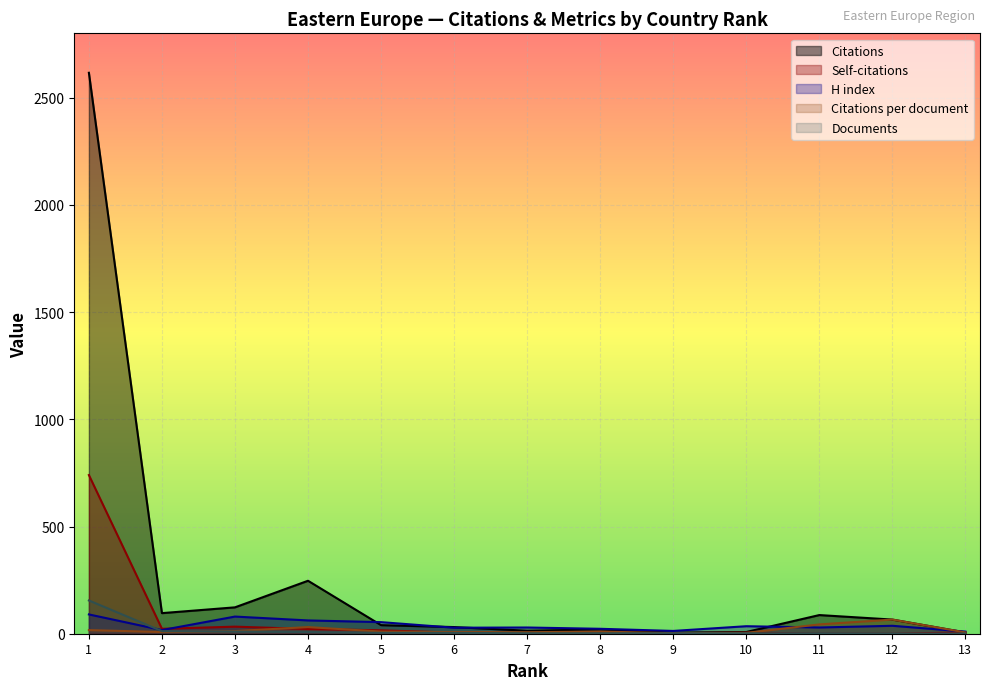

What is the difference between the Self-citations values at 1 and 6?

735.0